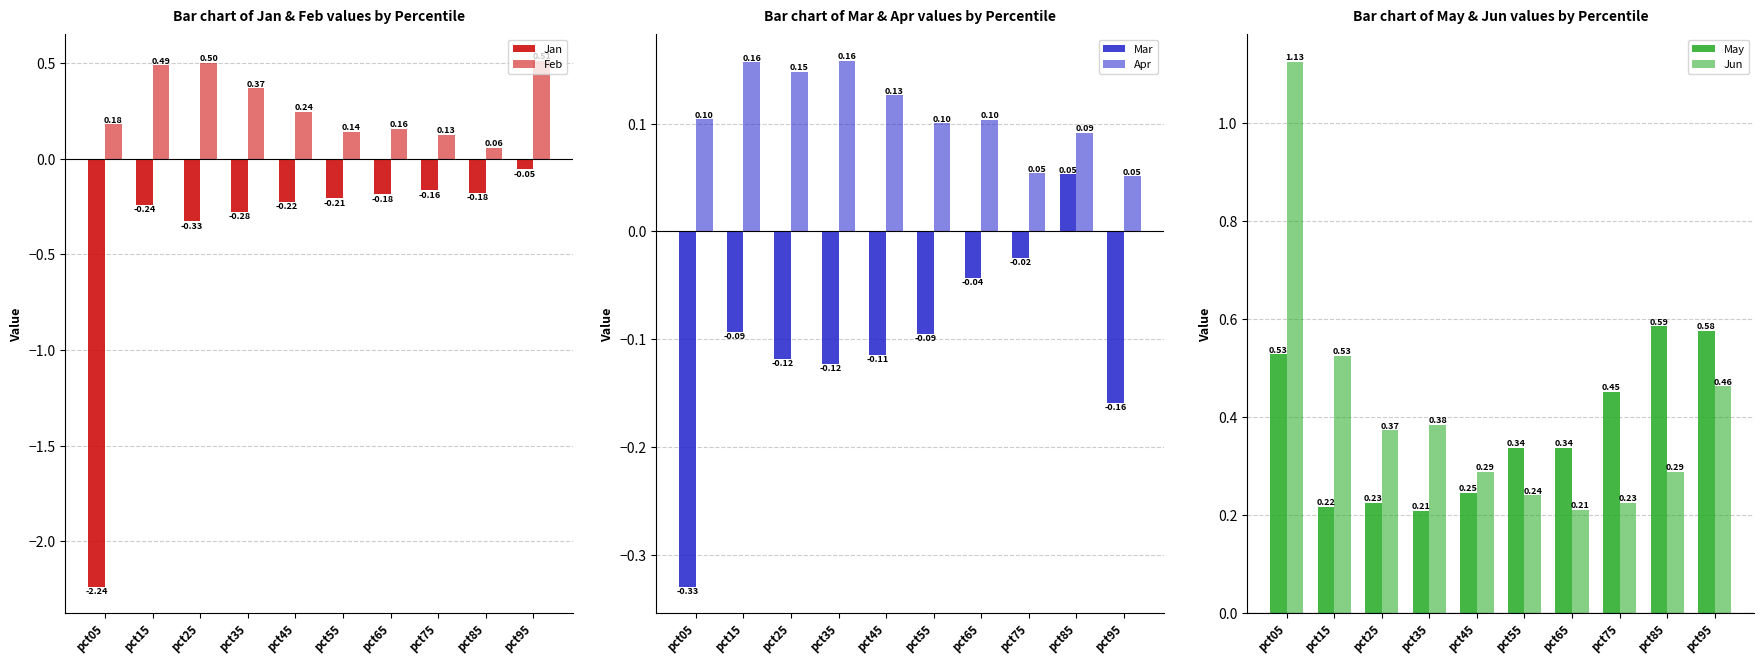

How many distinct data groups are displayed?

6